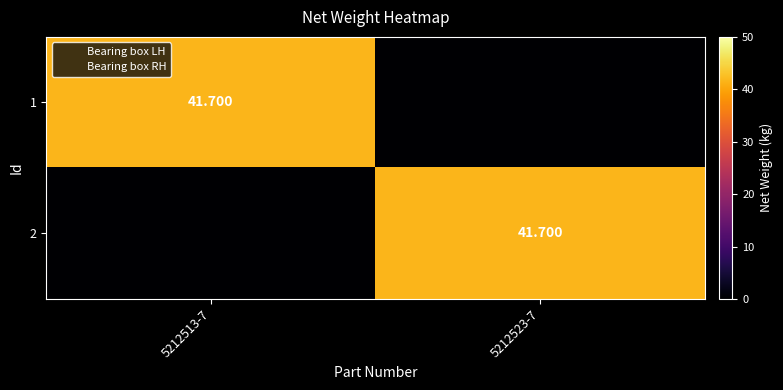

Which has a higher value, 5212513-7 or 5212523-7?

5212513-7